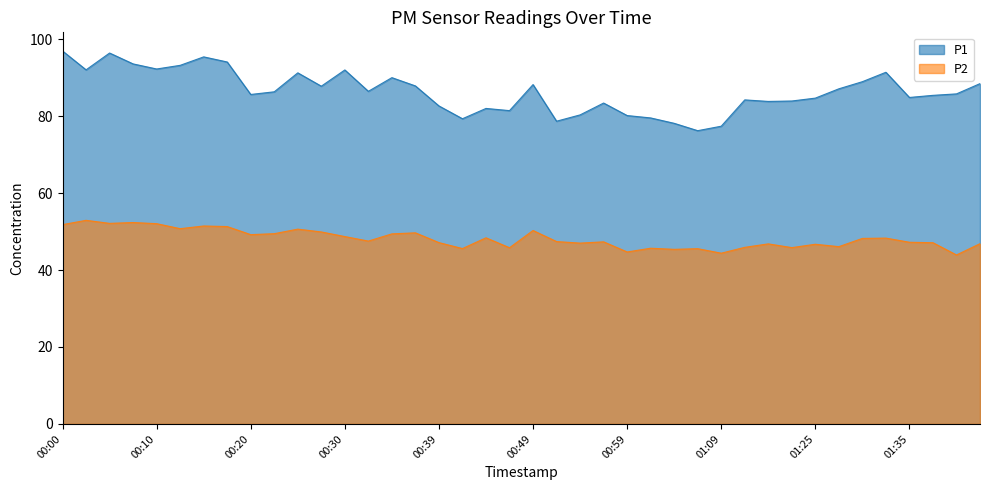

At which label does P1 reach its peak?

00:00